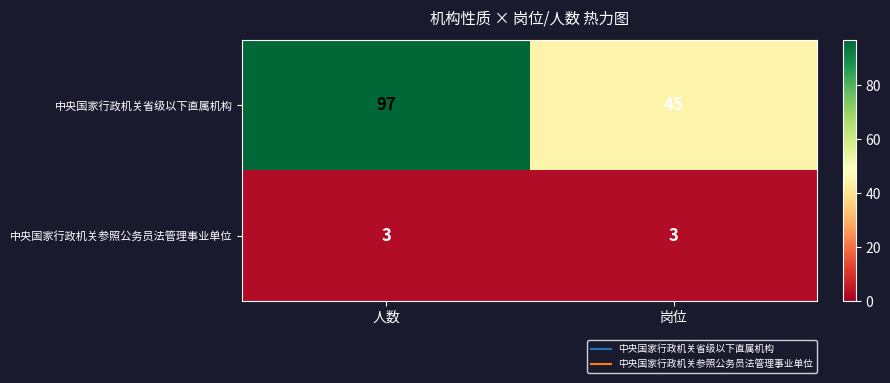

What is the minimum value shown in the chart?

3